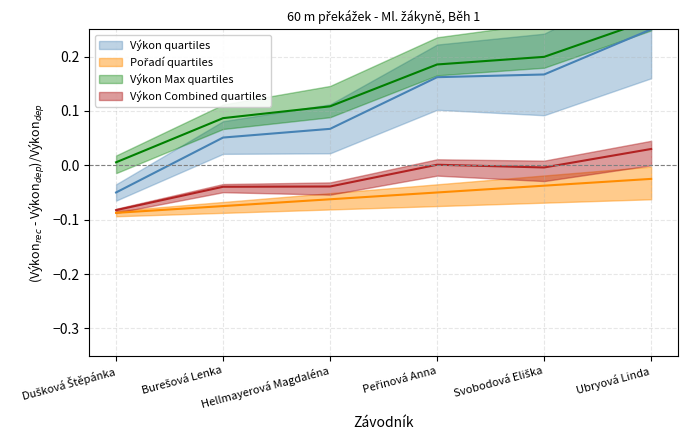

Is it true that Výkon equals 0.2 at Peřinová Anna?

False